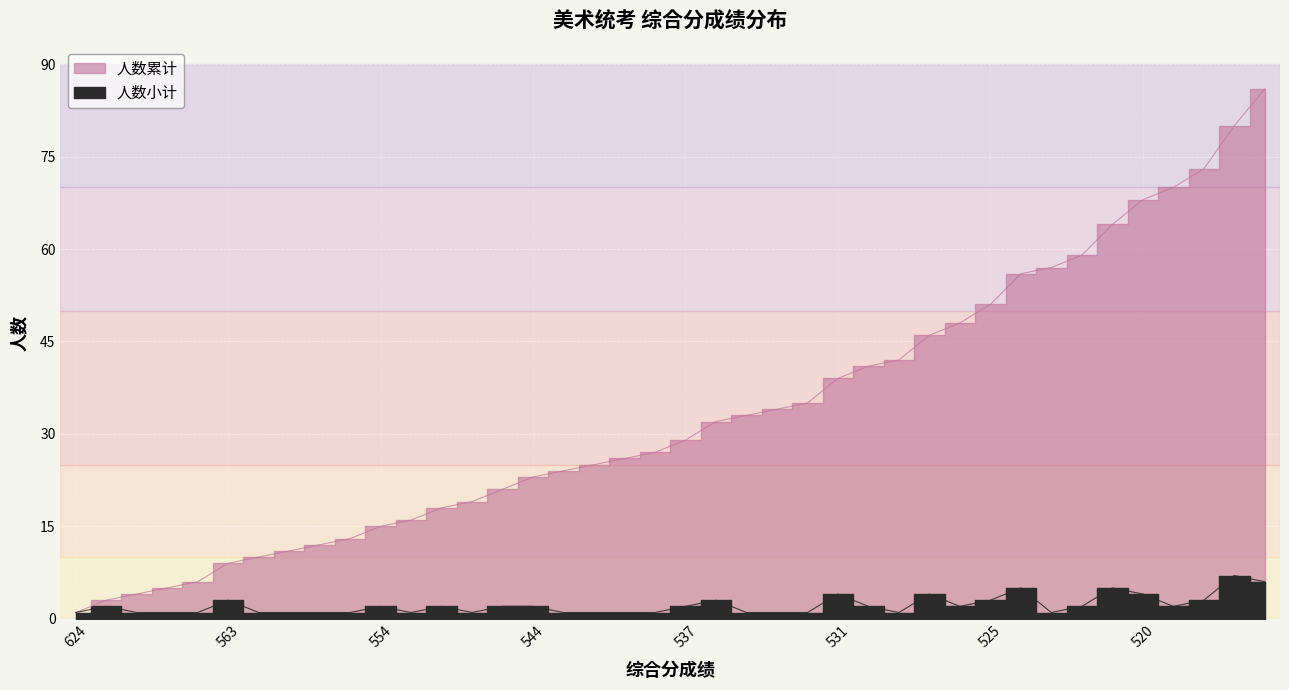

What is the value of the 人数小计 point at the 13th from the left?

2